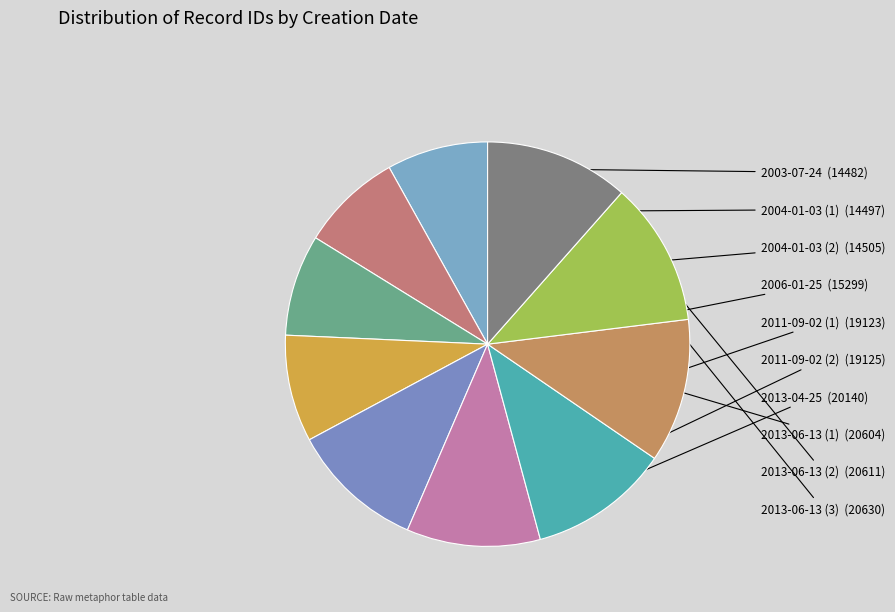

How many slices are in this pie chart?

10